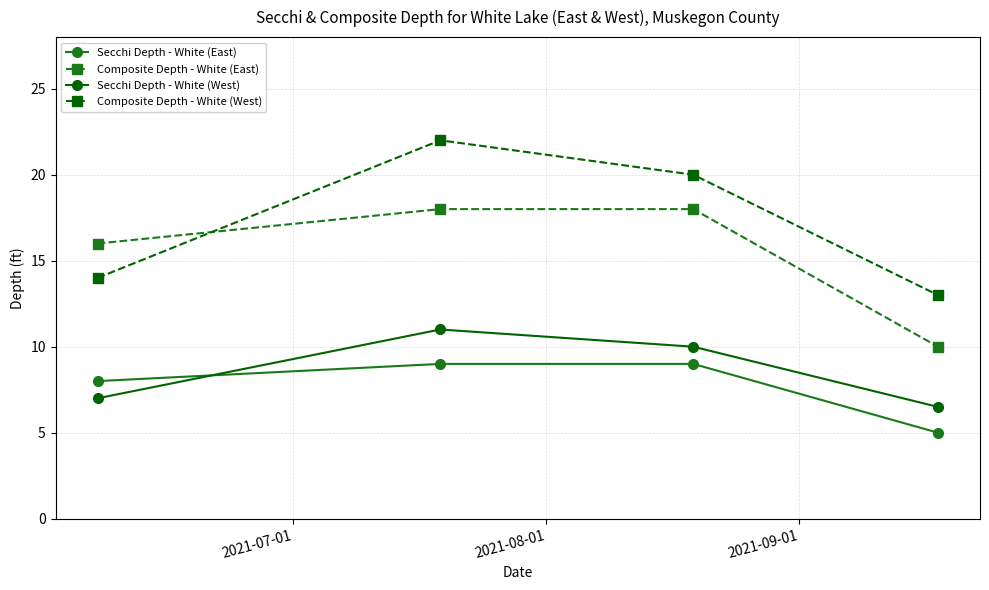

How many lines are shown in the chart?

4